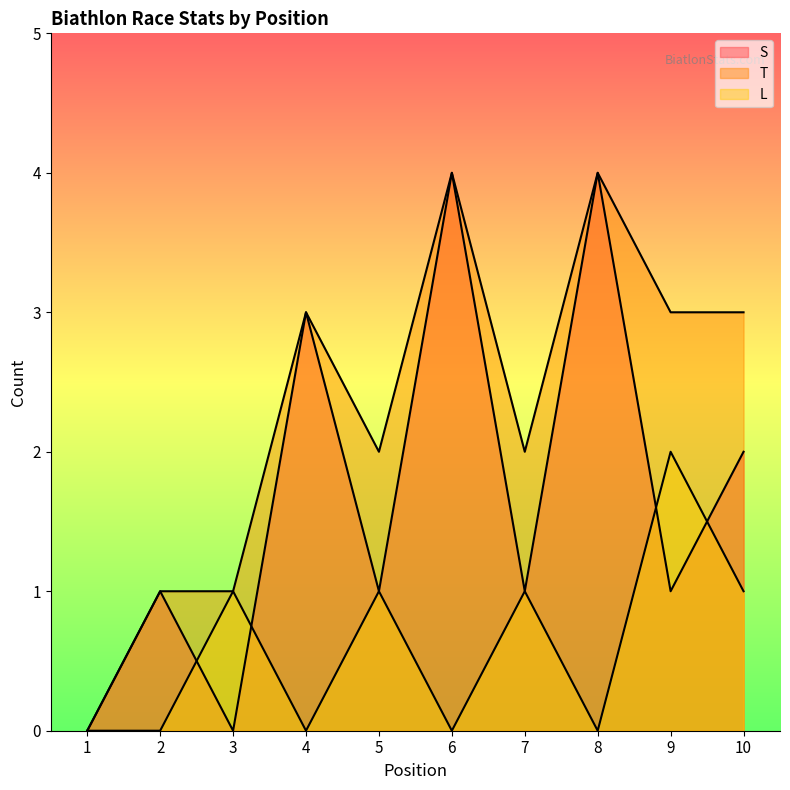

How many interior local peaks does the L series have?

4